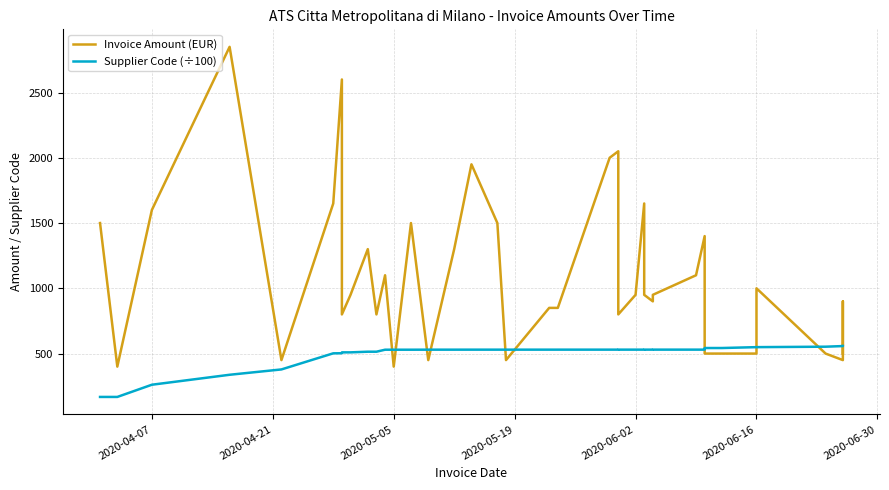

Is it true that Invoice Amount (EUR) equals 749.0 at 38?

False